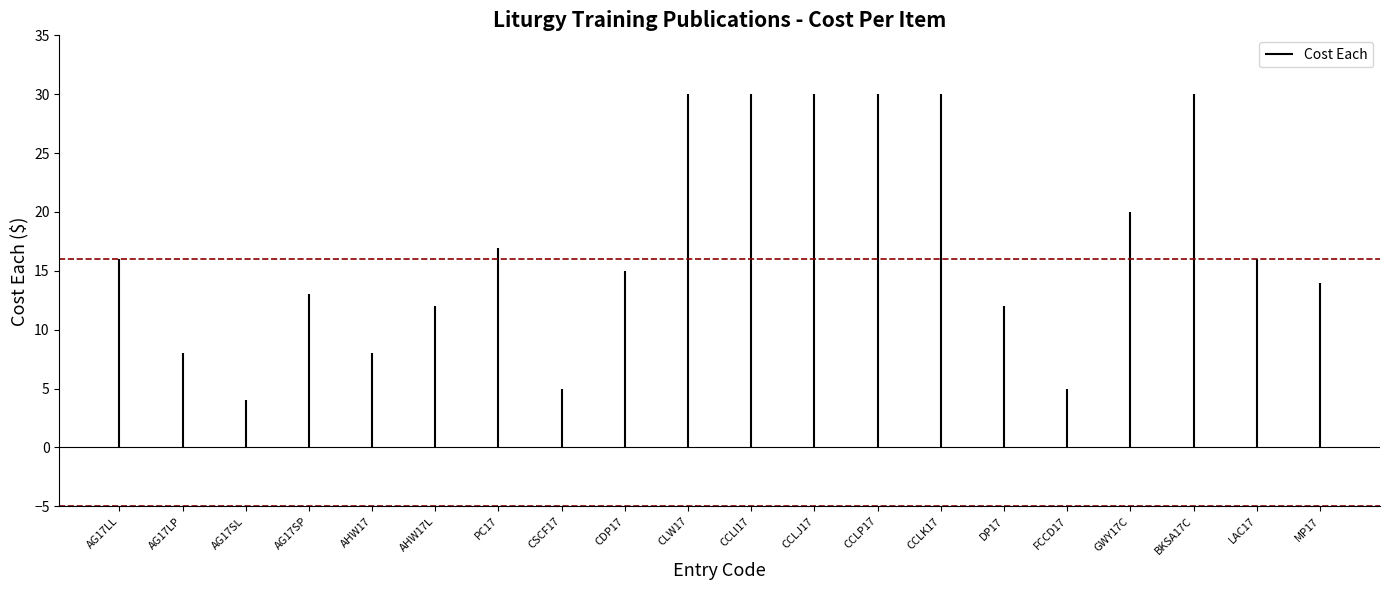

How many data points does each series have?

20